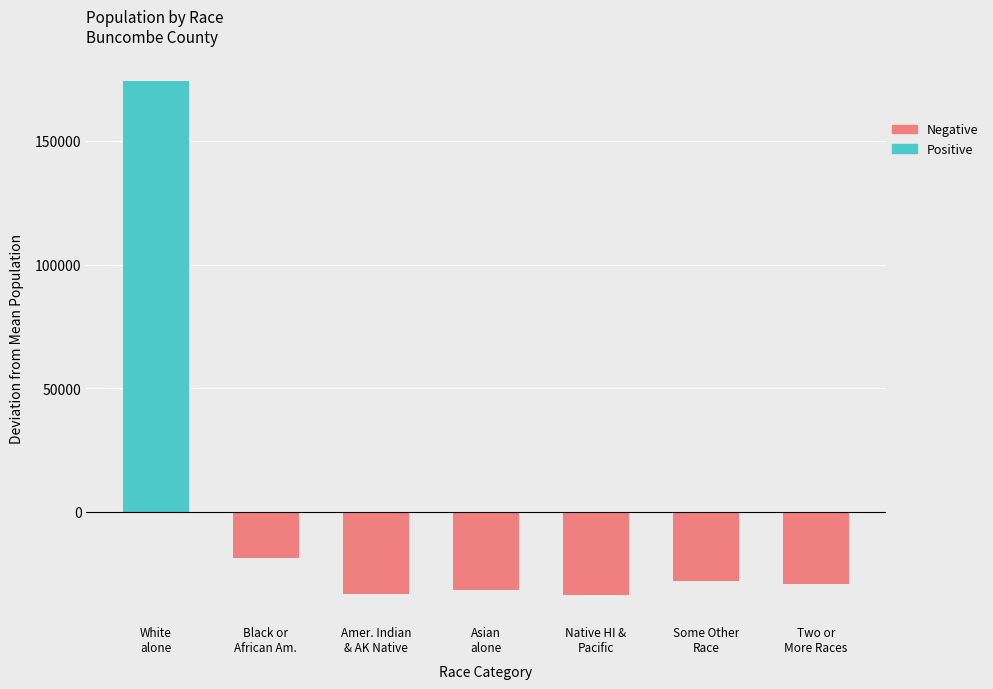

Where is Positive nearest to the value 87073?

Black or
African Am.